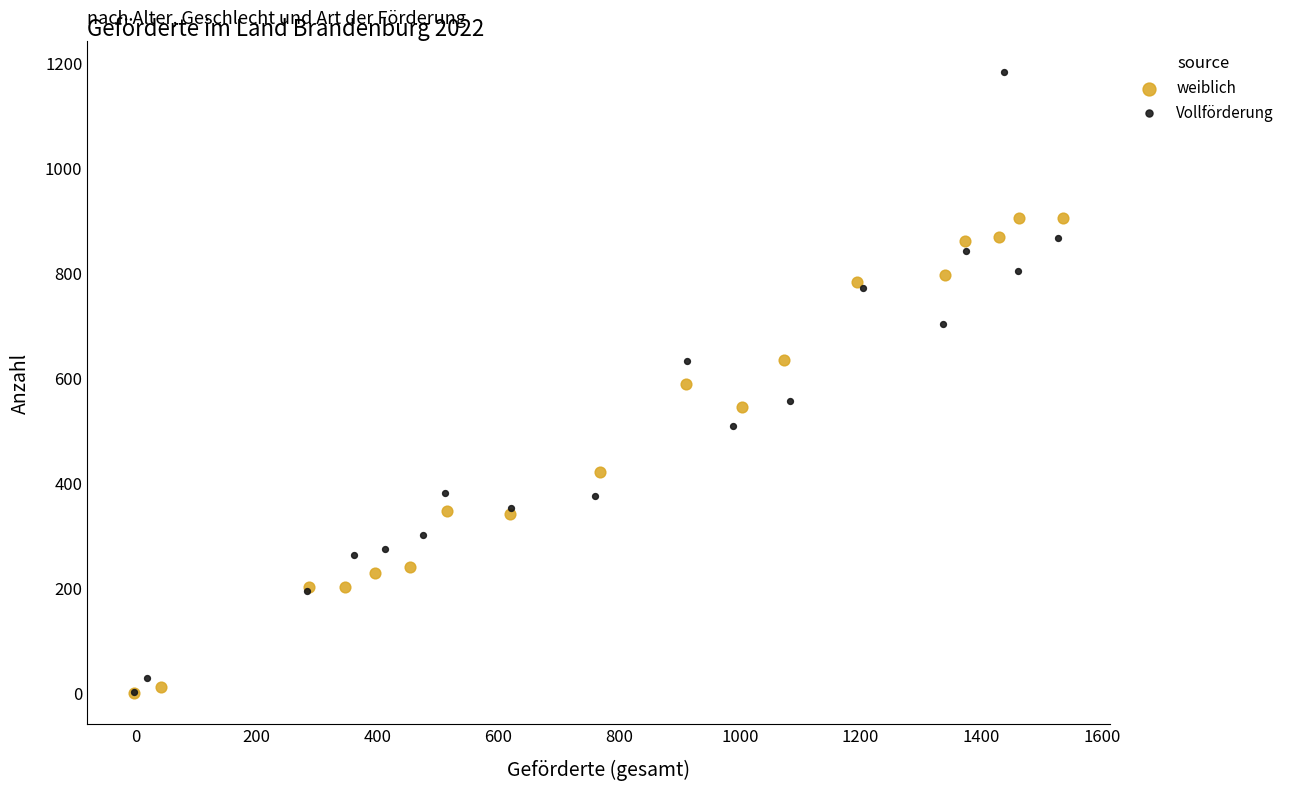

Which series has the widest spread of Y values?

Vollförderung